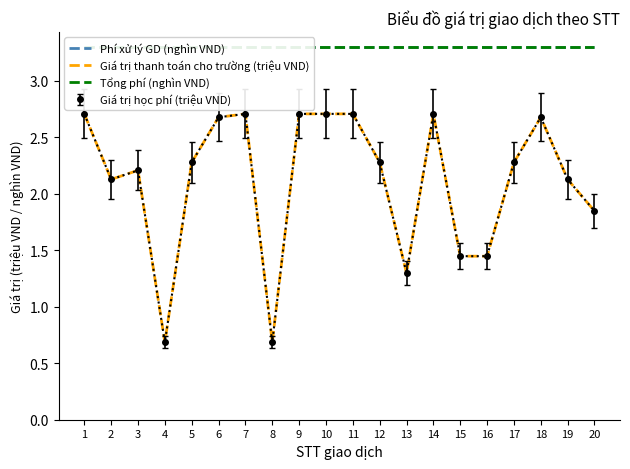

True or false: Phí xử lý GD (nghìn VND) has a value of 0.9 at 5.

False